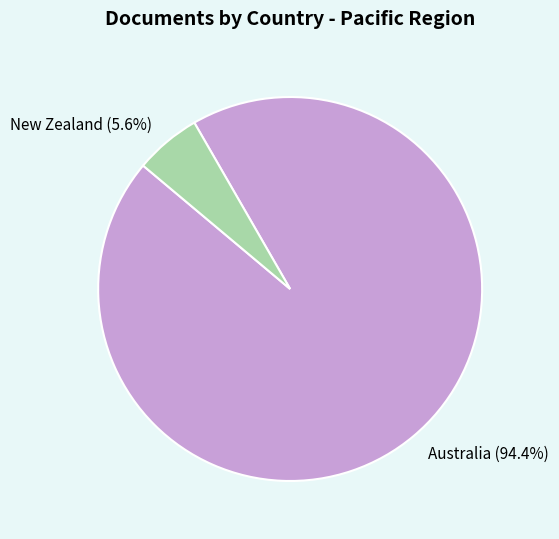

Do Australia and New Zealand together represent more than half of the pie?

Yes